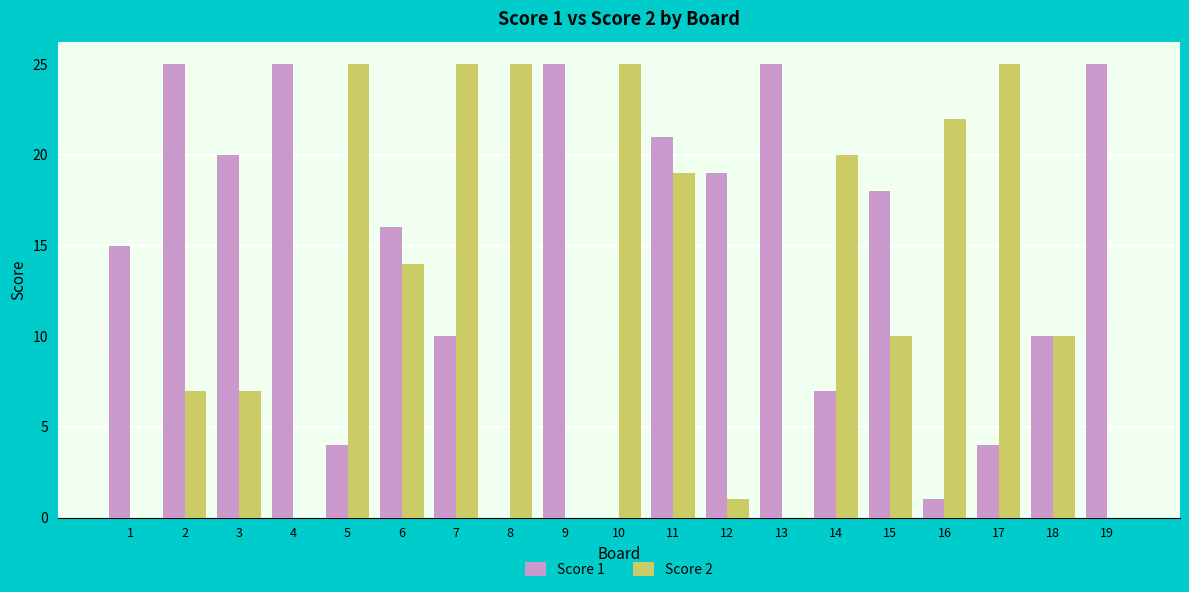

Read the Score 1 value at 2.

25